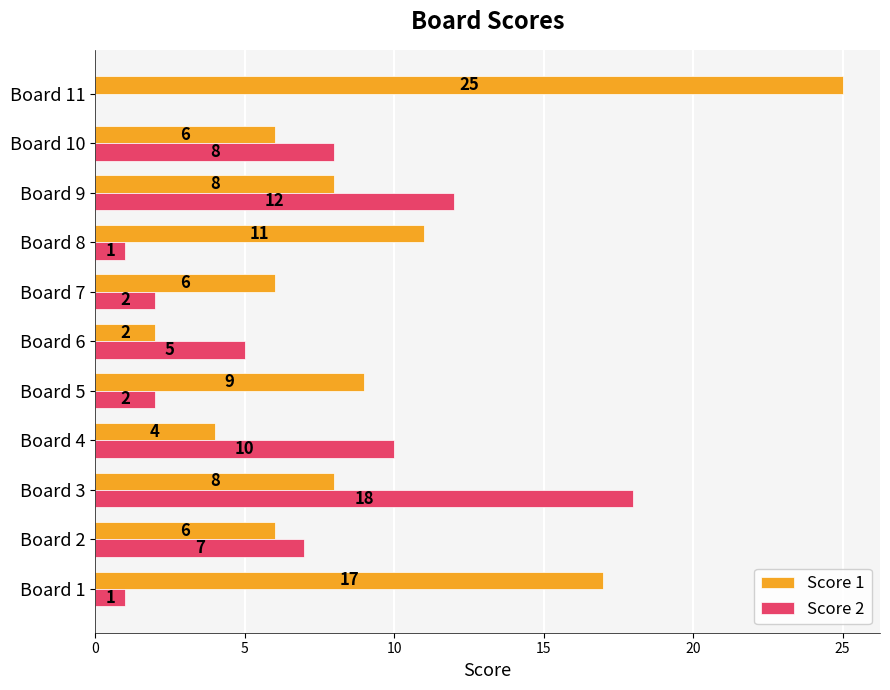

Which series has the largest total across all categories?

Score 1